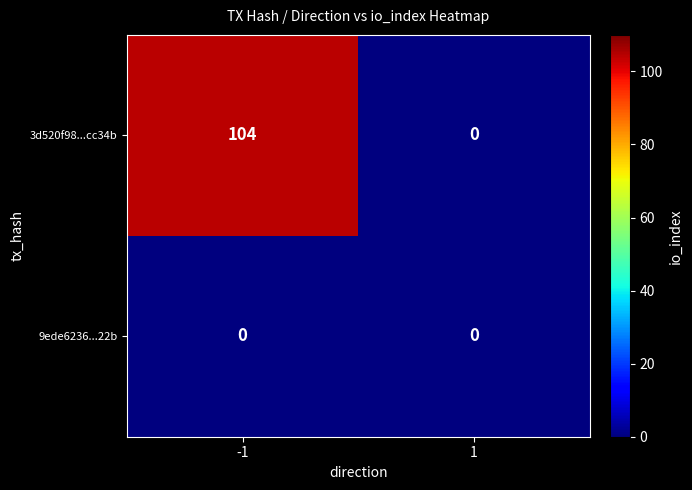

The value of 3d520f98...cc34b at -1 is 182. True or false?

False